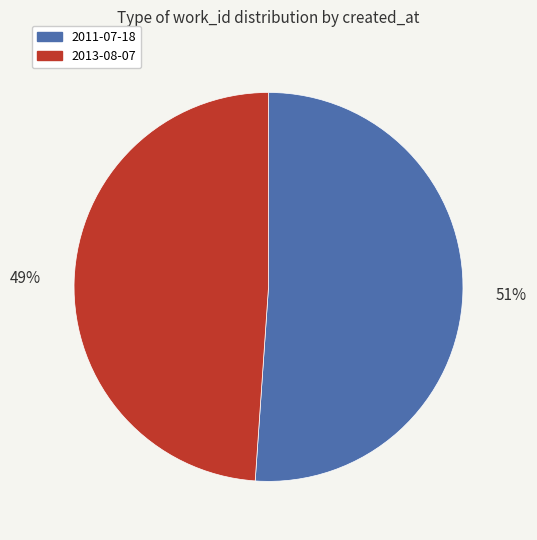

Which slice is the largest?

2011-07-18